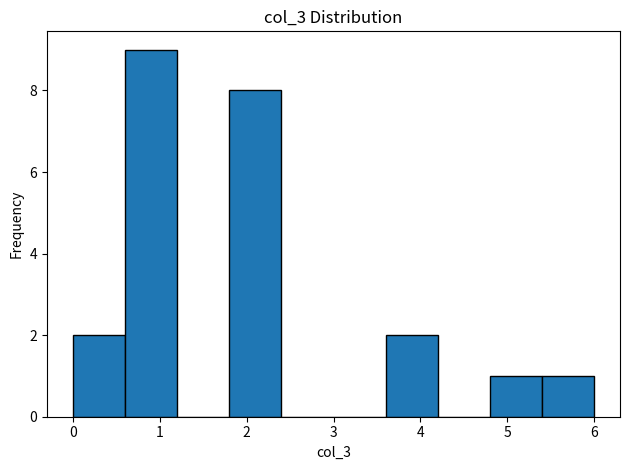

Which range on the x-axis has the tallest bar?

0.6 to 1.2